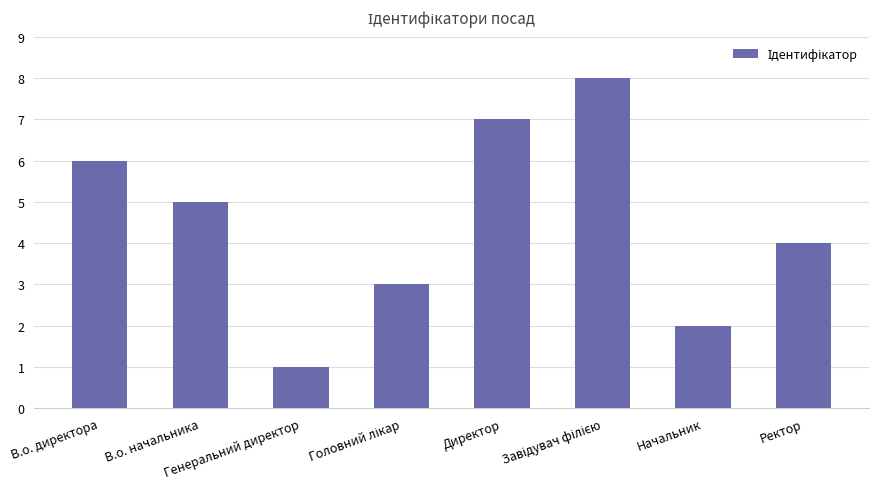

What is the maximum value shown in the chart?

8